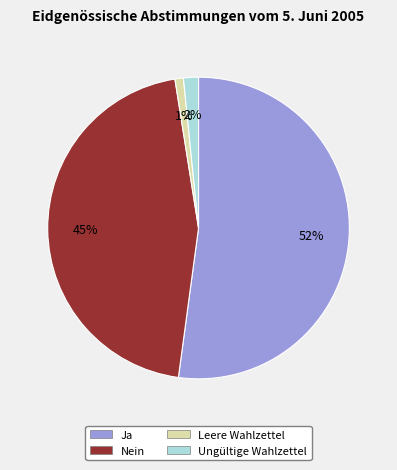

How many segments does this pie chart have?

4